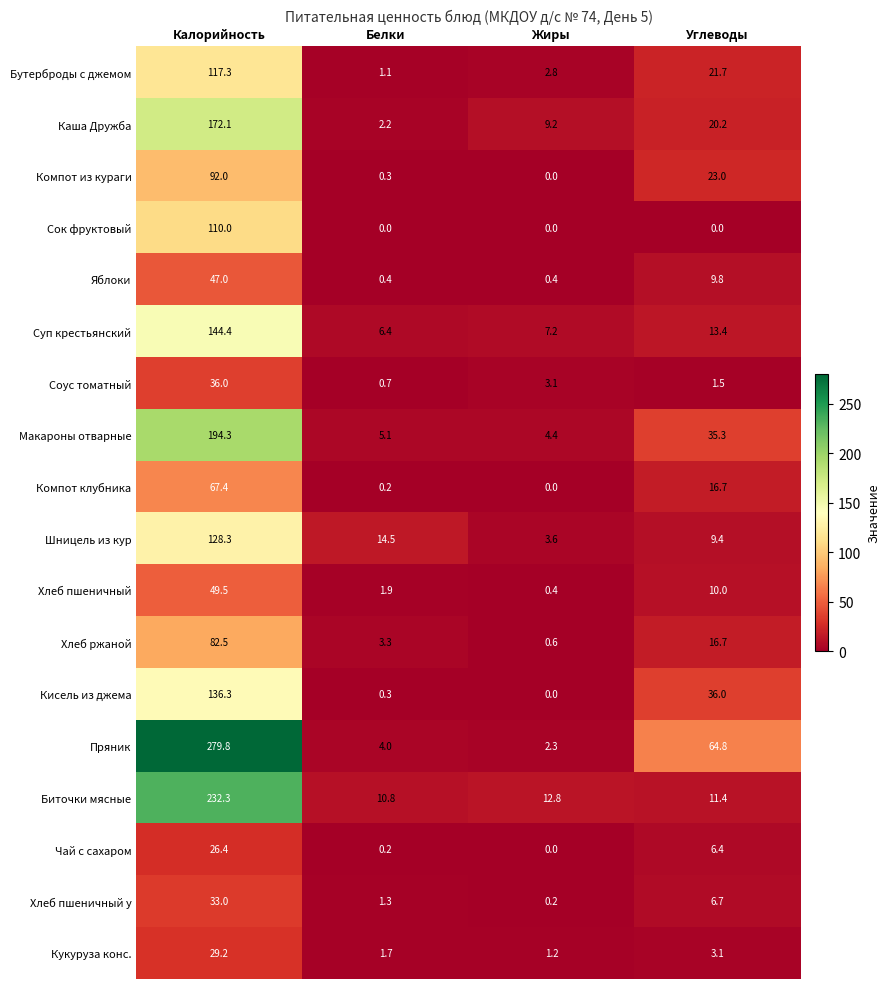

How many series are shown in this chart?

18